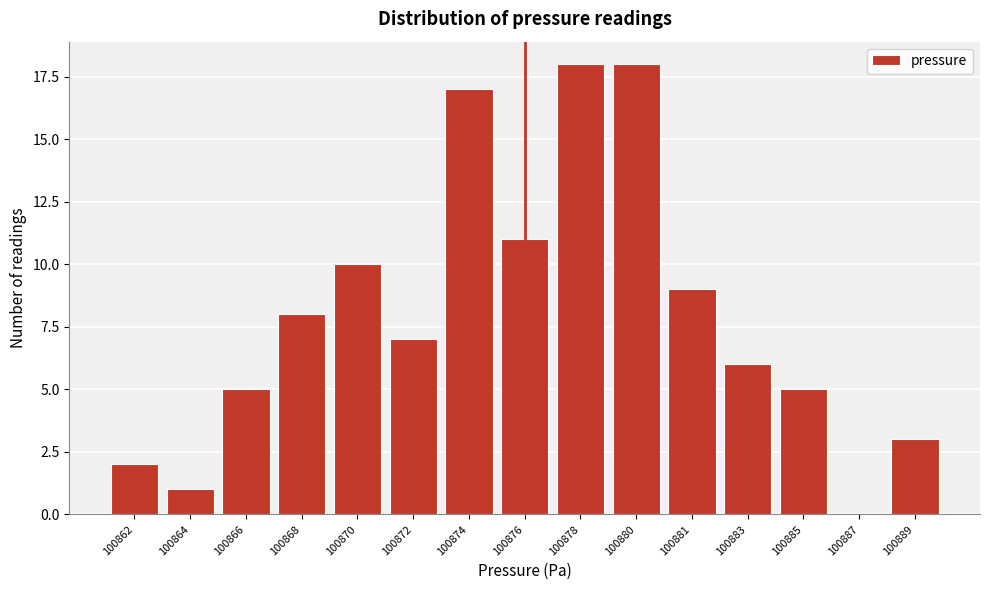

Reading left to right, extract all data points from this chart.

100862=2	100864=1	100866=5	100868=8	100870=10	100872=7	100874=17	100876=11	100878=18	100880=18	100881=9	100883=6	100885=5	100887=0	100889=3